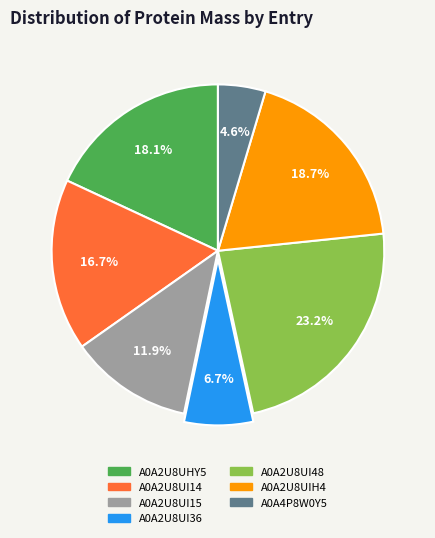

To the nearest percent, what is the difference between the largest and smallest slice percentages?

19%